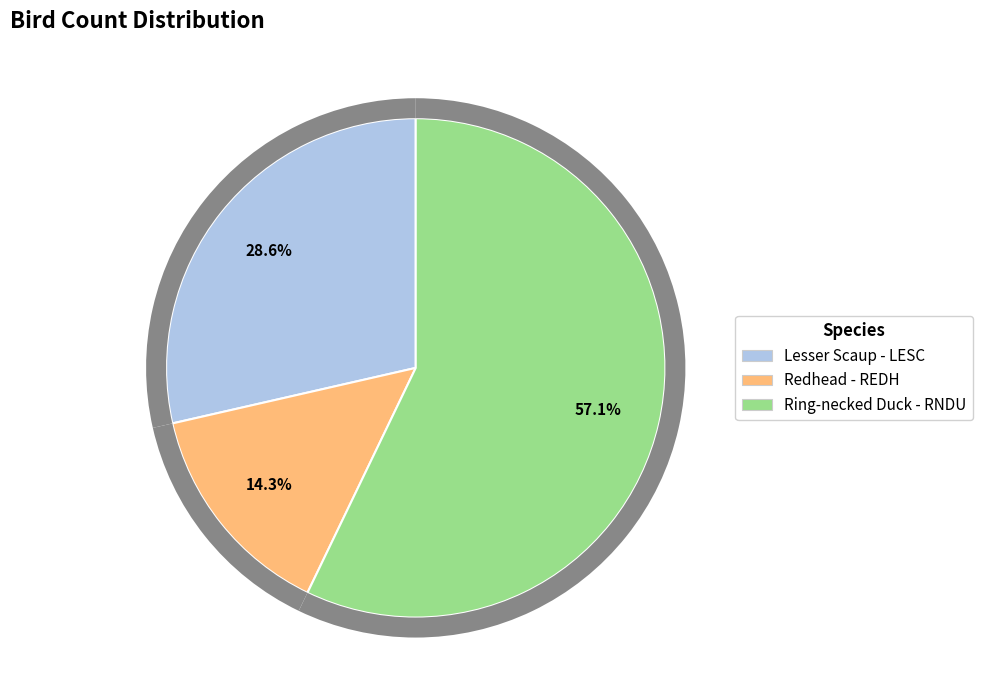

How much of the chart is everything except Ring-necked Duck - RNDU?

42.9%